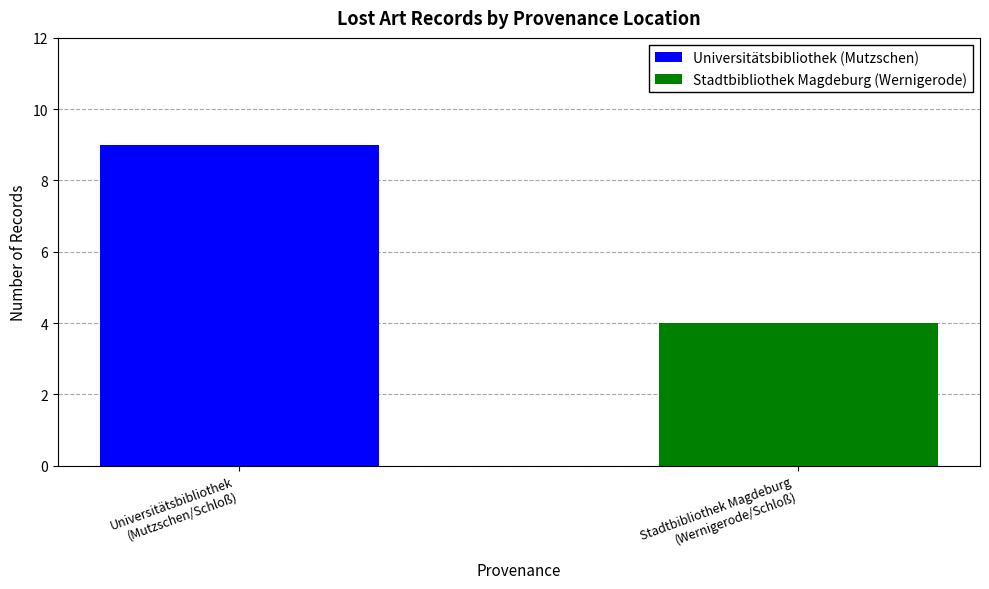

What is the maximum value for Universitätsbibliothek (Mutzschen)?

9